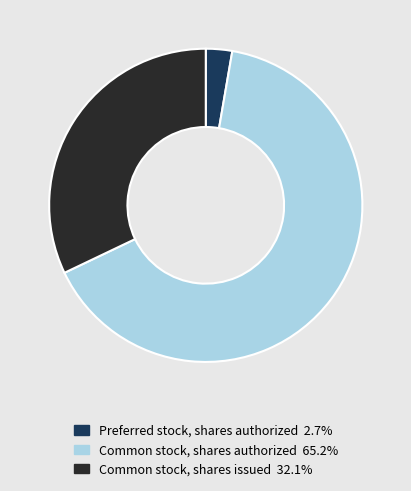

Combined, do Common stock, shares authorized and Preferred stock, shares authorized account for over 50%?

Yes